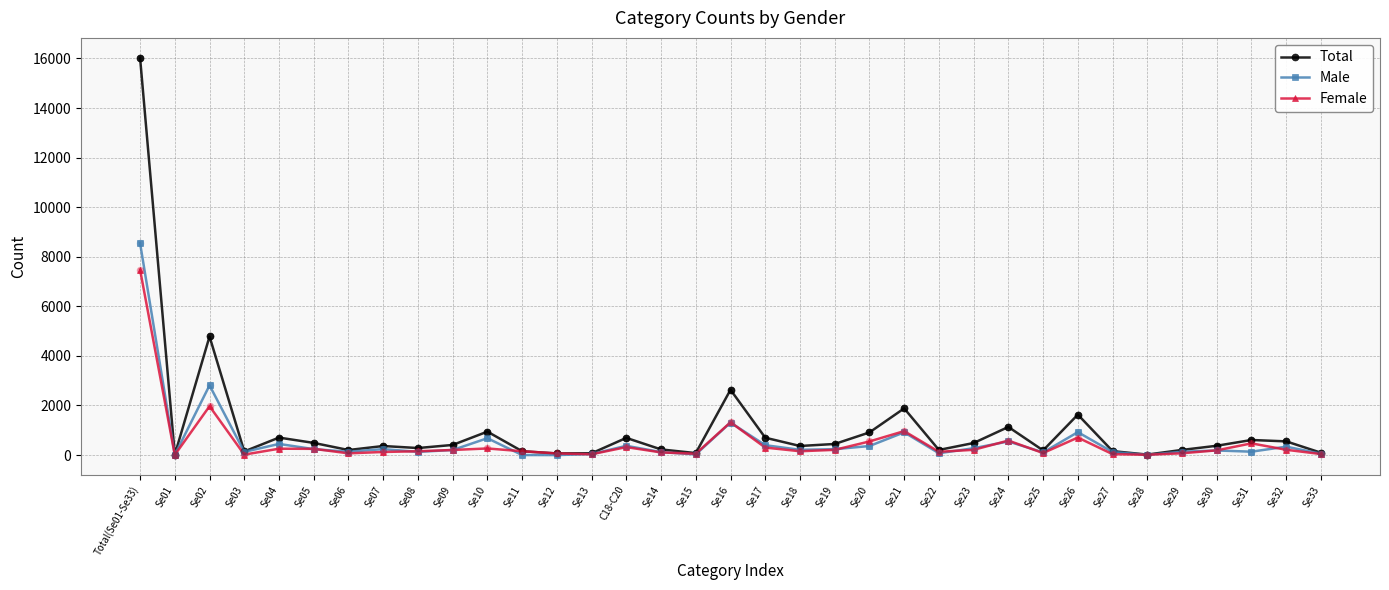

Which series has the largest range (max minus min)?

Total